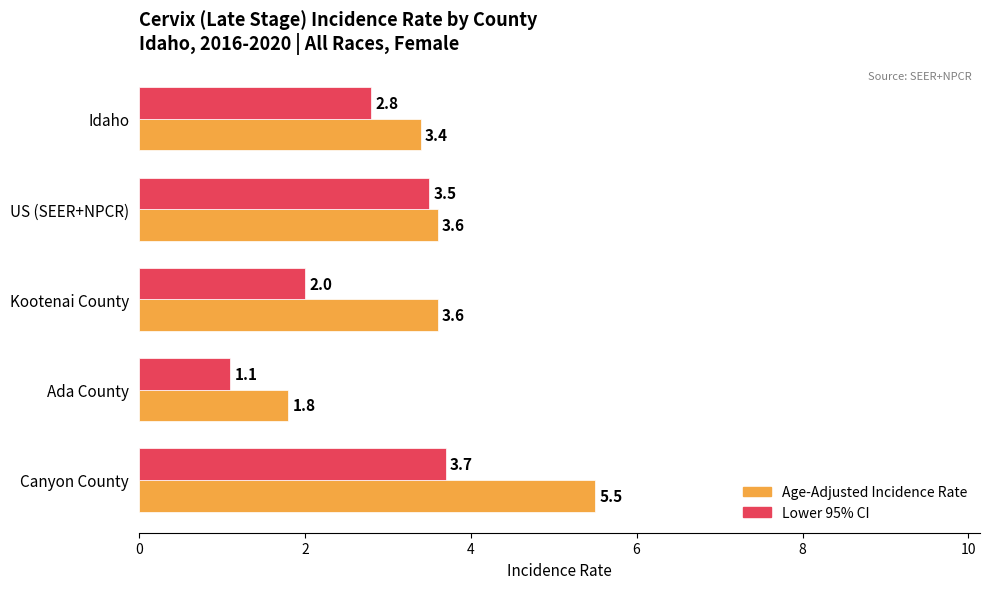

Rank the series by their maximum value, from lowest to highest.

Lower 95% CI, Age-Adjusted Incidence Rate